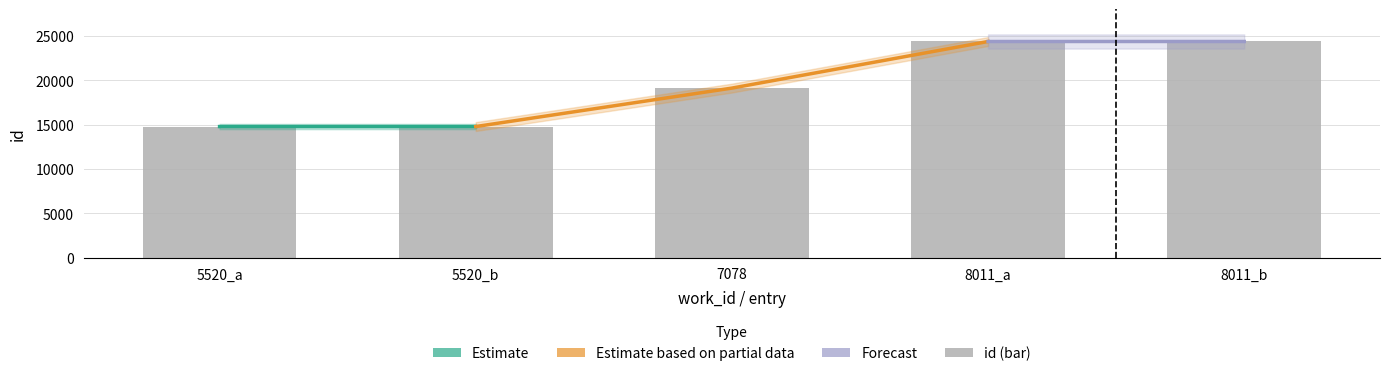

Where is the data nearest to the value 19575?

7078